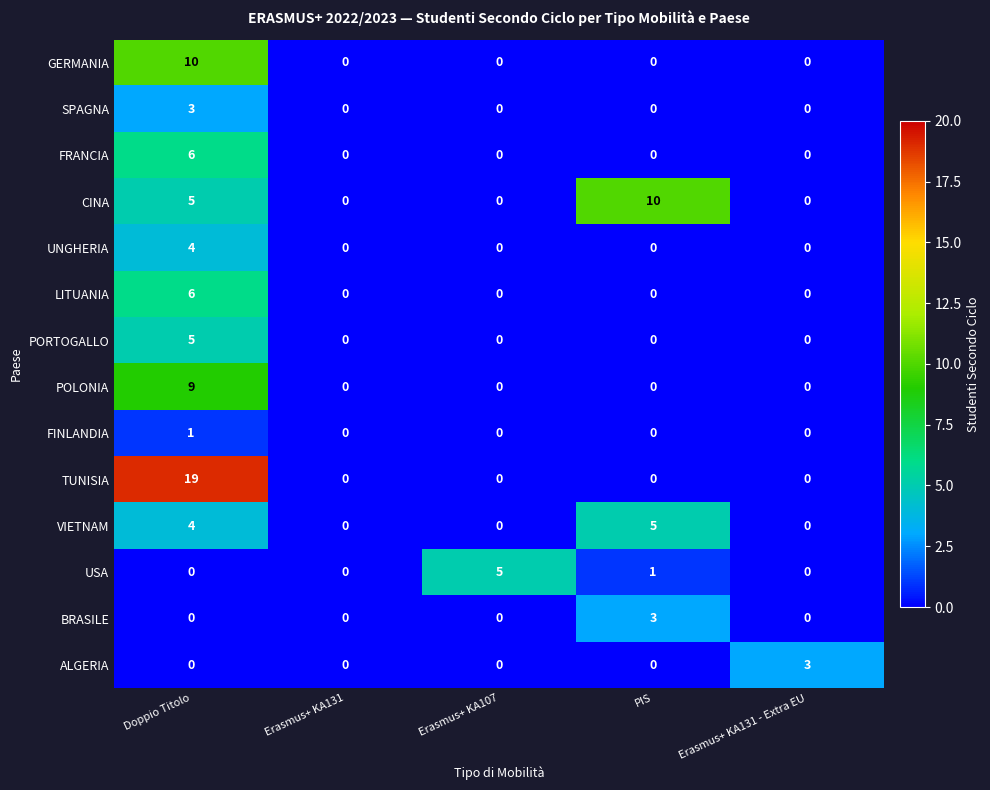

Which series changed the most between Erasmus+ KA131 and PIS?

CINA